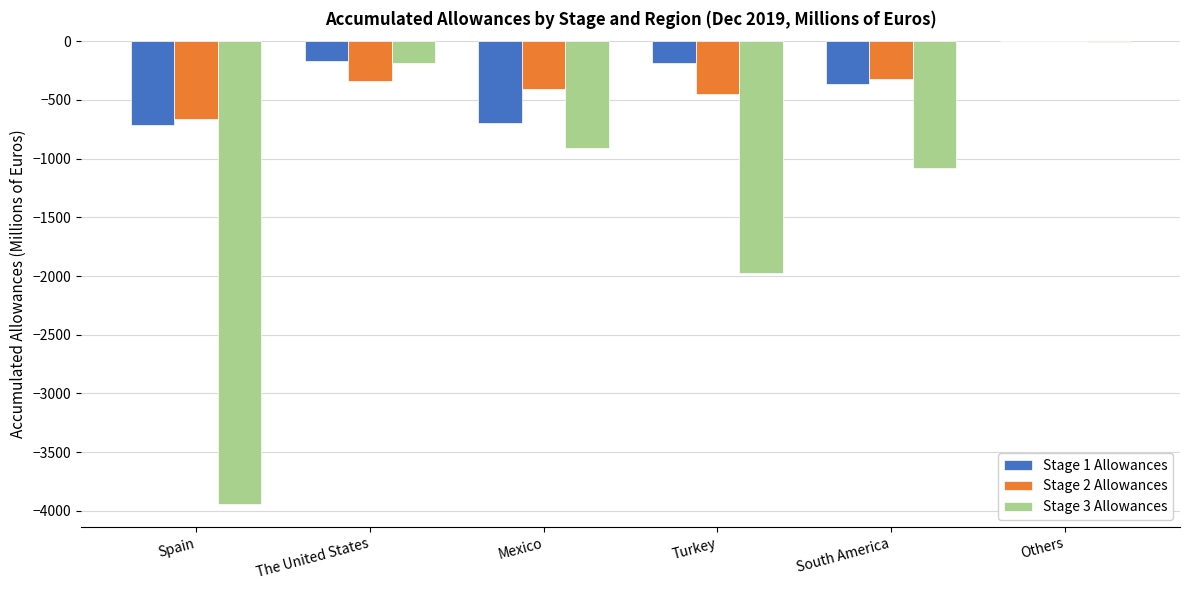

Which category has the highest value across all series?

Others